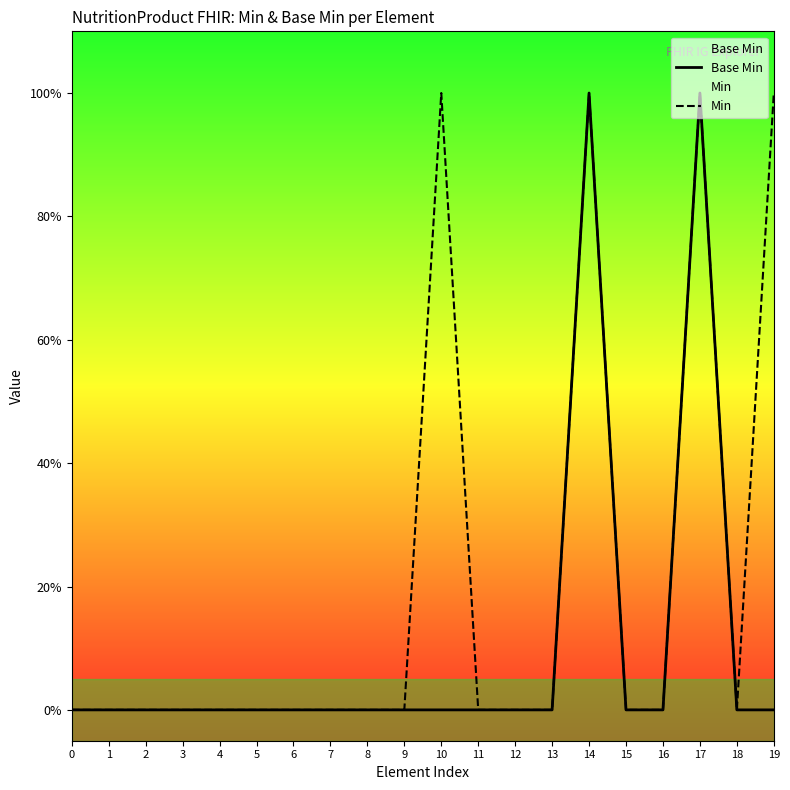

Which has a higher value, 17 or 18?

17